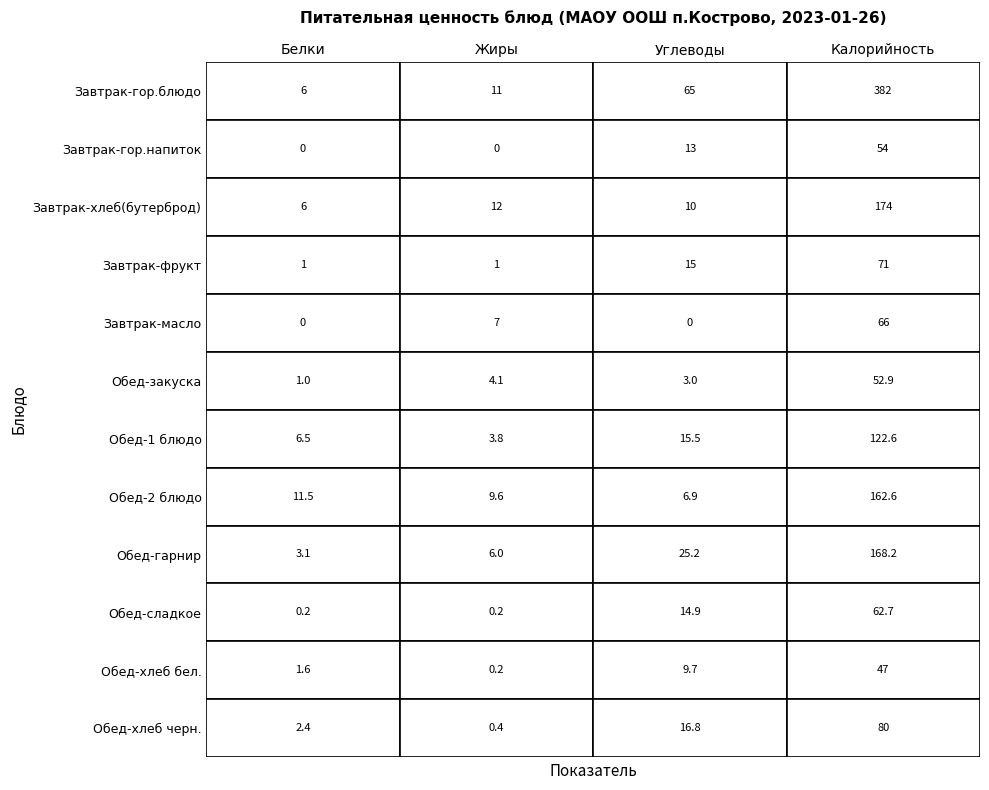

How many data points in Обед-закуска are less than 4?

2